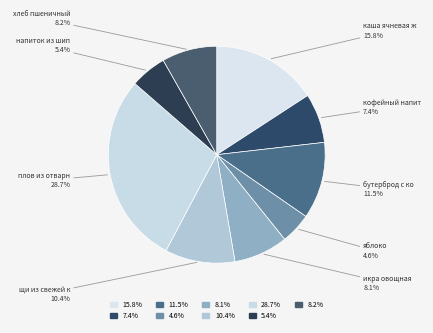

How many segments does this pie chart have?

9